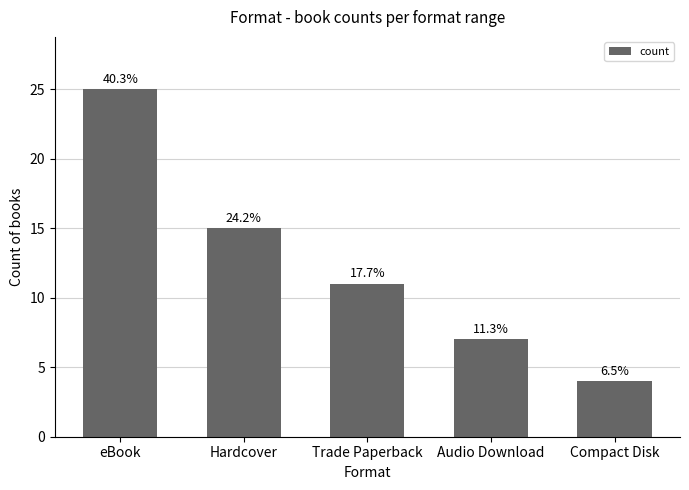

At which label is the value closest to 14?

Hardcover